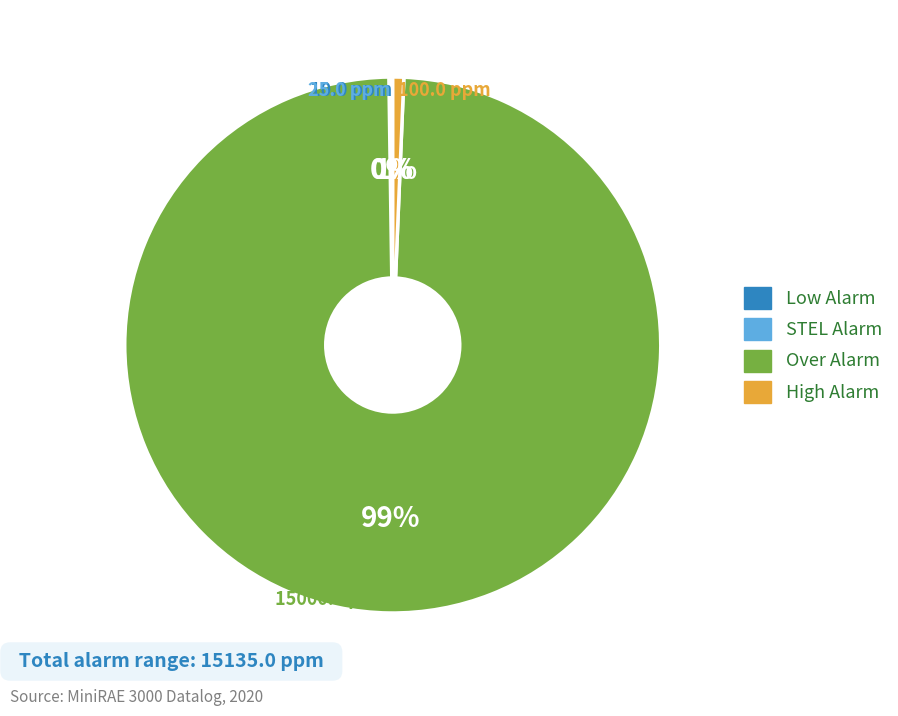

Which has a higher value, Over Alarm or High Alarm?

Over Alarm